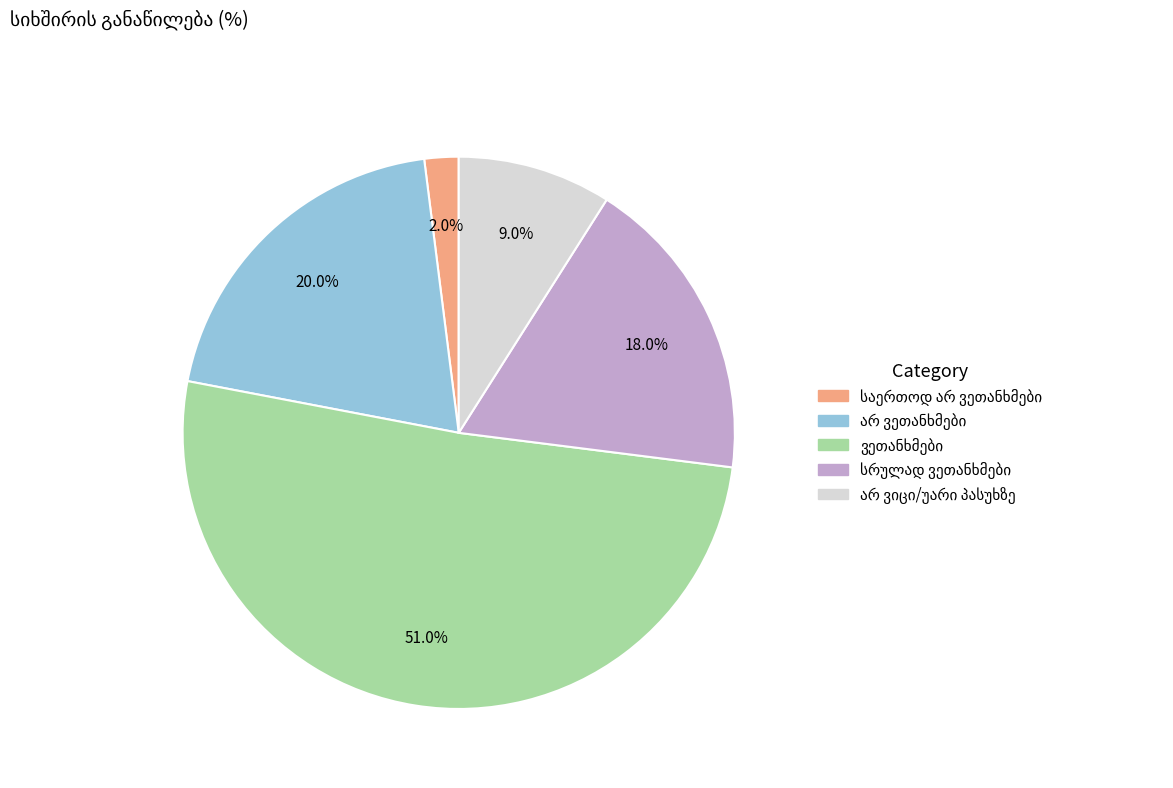

How many slices are in this pie chart?

5